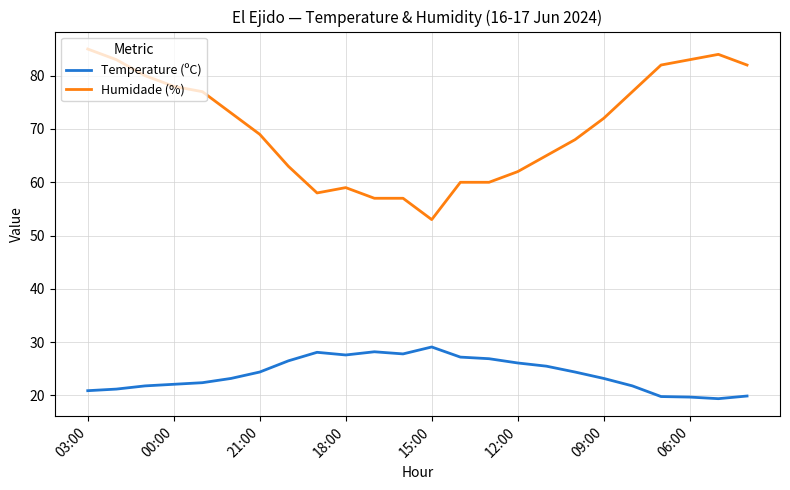

What is the lowest value of the Humidade (%) series?

53.0